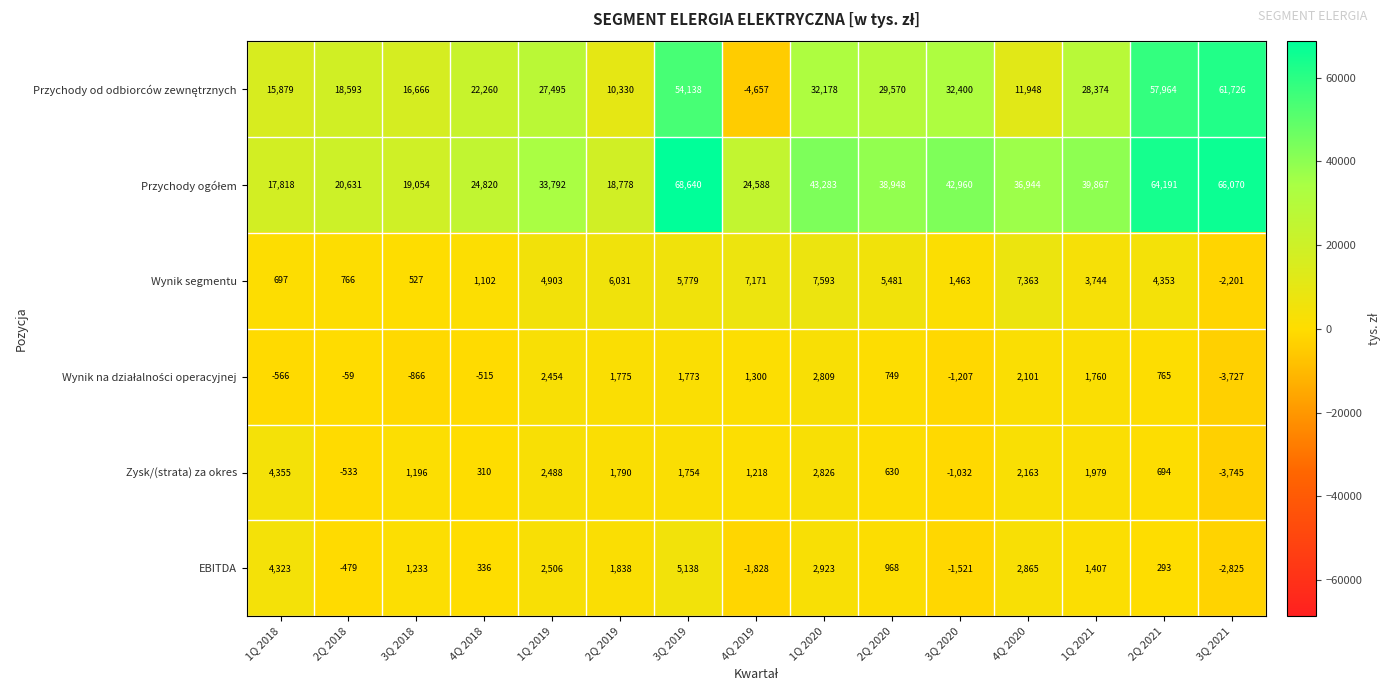

Which label corresponds to the smallest value in the chart?

4Q 2019